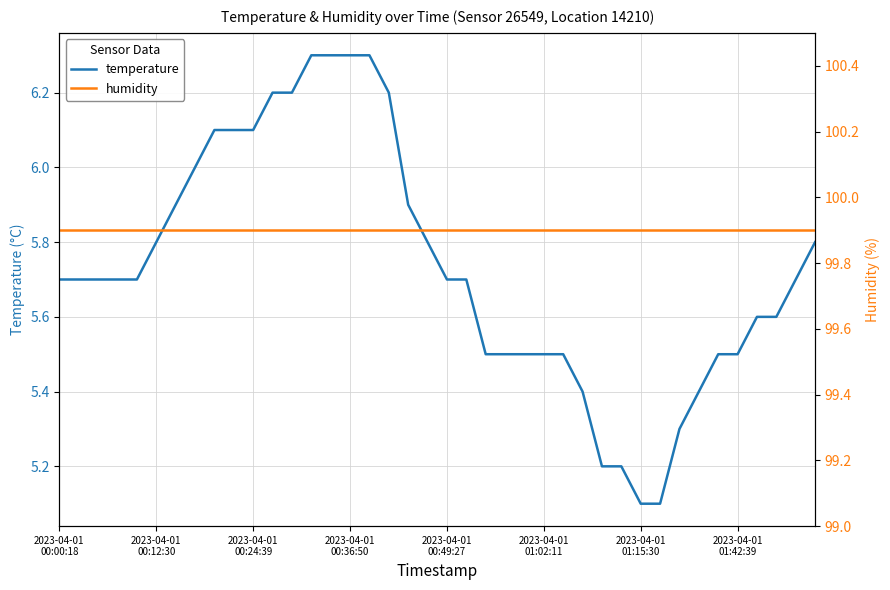

Which series has the widest spread of values?

temperature